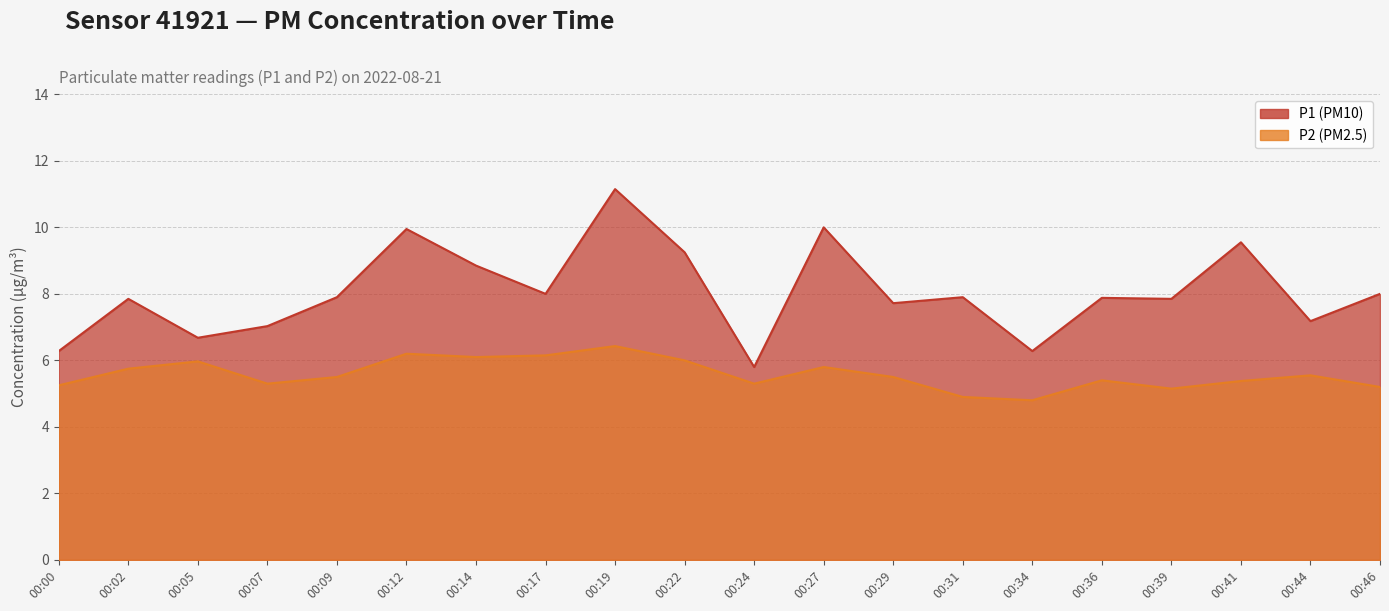

Reading left to right, what are all the values shown in this chart?

P1: 6.3	7.8	6.7	7.0	7.9	9.9	8.8	8.0	11.2	9.2	5.8	10.0	7.7	7.9	6.3	7.9	7.8	9.6	7.2	8.0
P2: 5.2	5.8	6.0	5.3	5.5	6.2	6.1	6.2	6.4	6.0	5.3	5.8	5.5	4.9	4.8	5.4	5.2	5.4	5.5	5.2